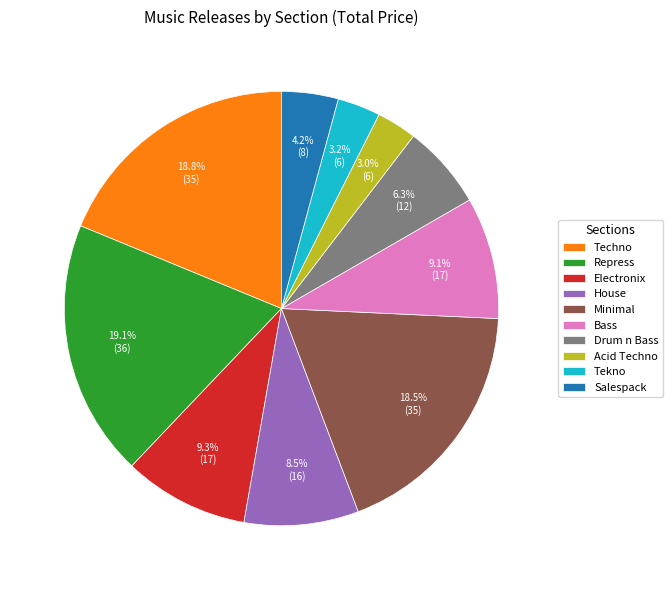

Does Electronix represent more than half of the total?

No